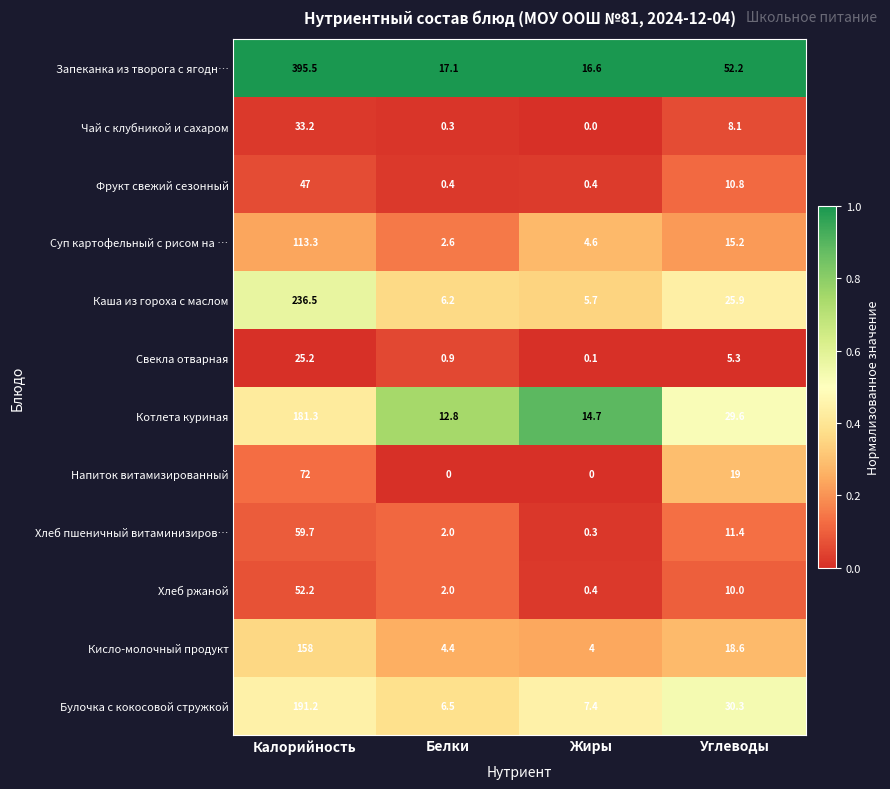

What is the average value of the Фрукт свежий сезонный series?

14.7